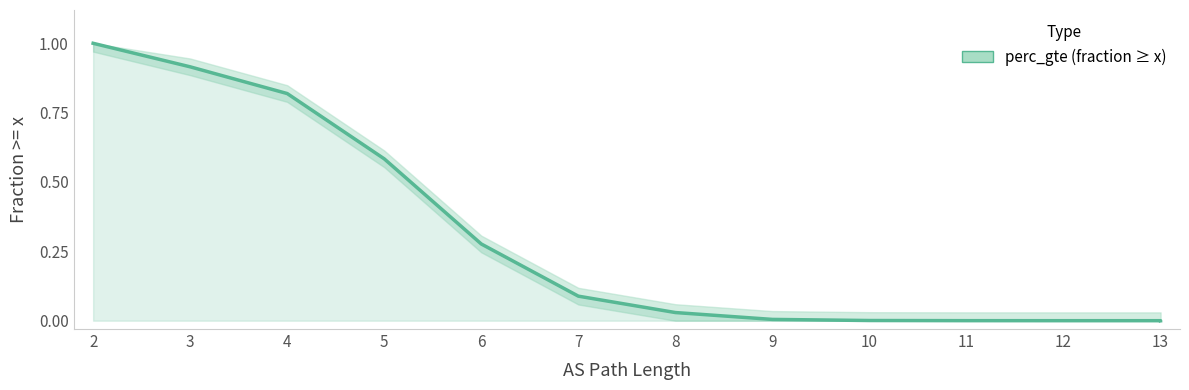

Count the number of values greater than 0.

12